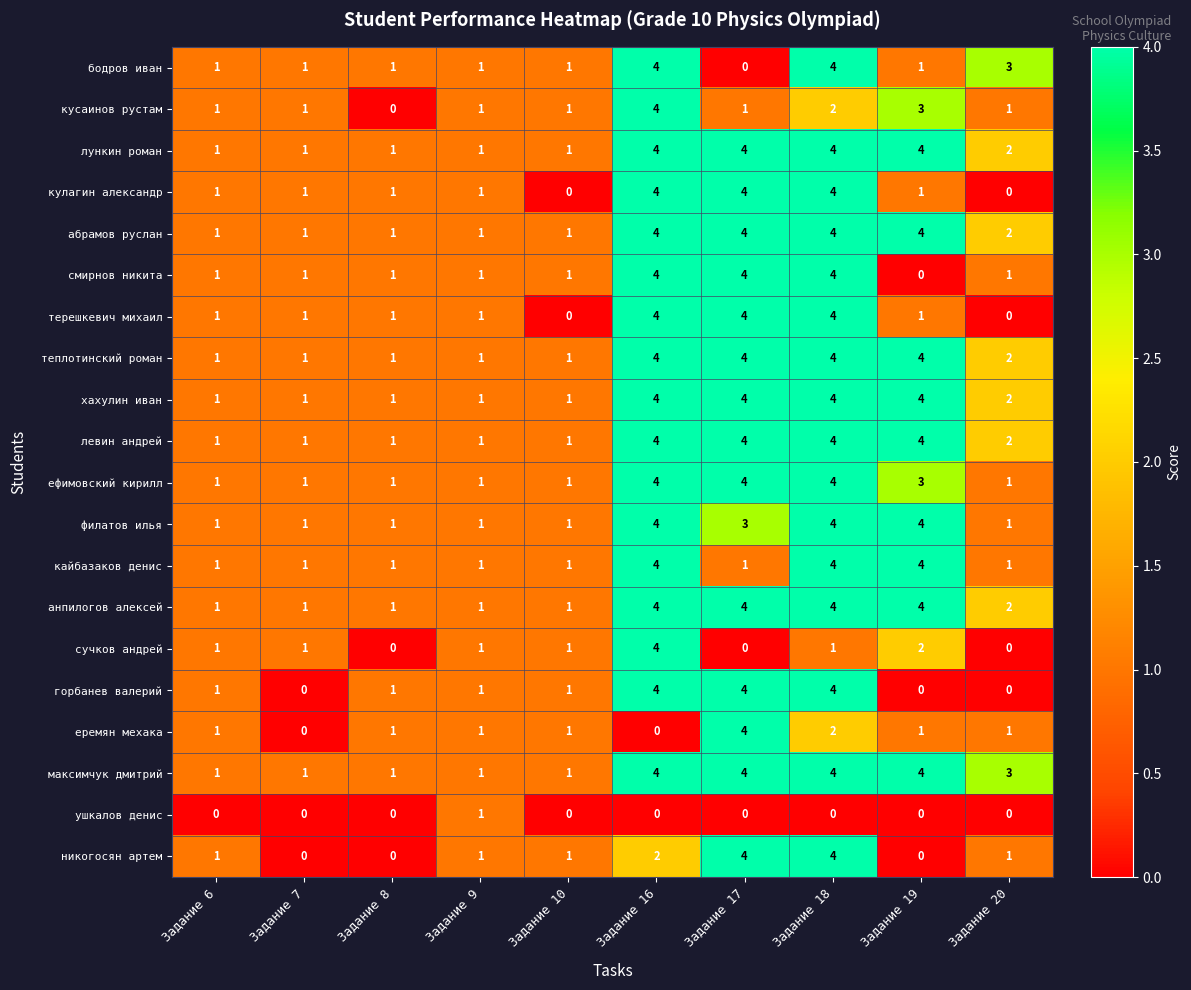

Which series has the largest total across all categories?

максимчук дмитрий